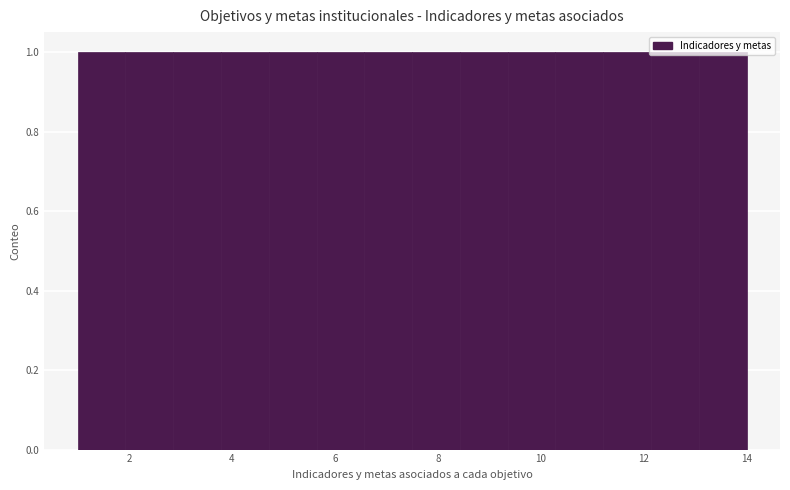

Reading left to right, list every bar in this chart as the range it spans on the x-axis followed by its height. Neither the bar edges nor the heights are printed on the chart, so give them approximately, as read against the axes.

1.0 to 2.0: 1
2.0 to 2.8: 1
2.8 to 3.8: 1
3.8 to 4.8: 1
4.8 to 5.6: 1
5.6 to 6.6: 1
6.6 to 7.6: 1
7.6 to 8.4: 1
8.4 to 9.4: 1
9.4 to 10.2: 1
10.2 to 11.2: 1
11.2 to 12.2: 1
12.2 to 13.0: 1
13.0 to 14.0: 1